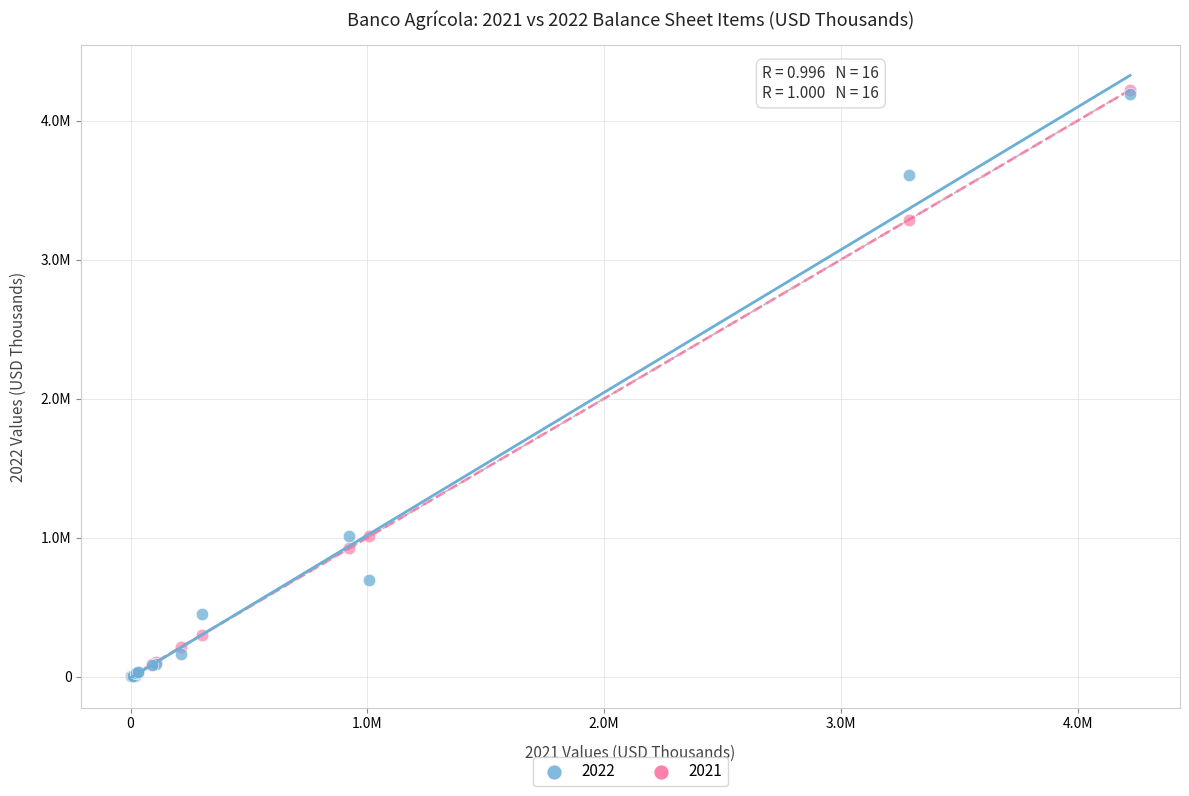

What are all the series names shown in the legend?

2022, 2021